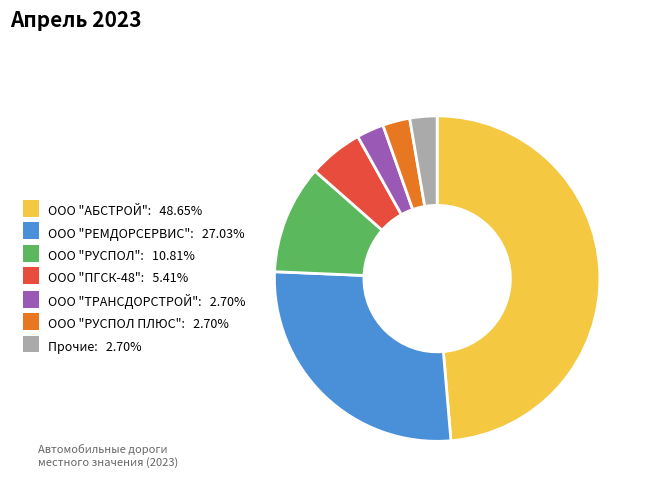

Approximately how many times larger is the value at ООО "ПГСК-48": 5.41% compared to Прочие: 2.70%?

2.0